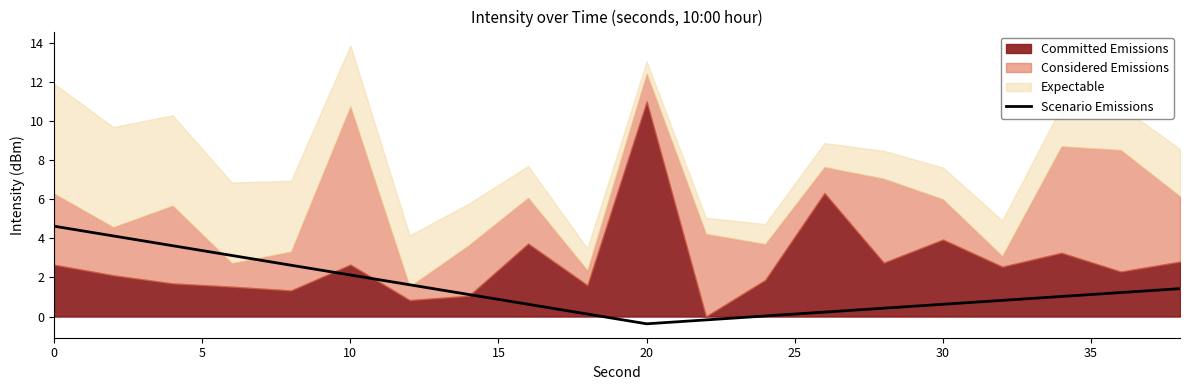

How many values are below zero?

2